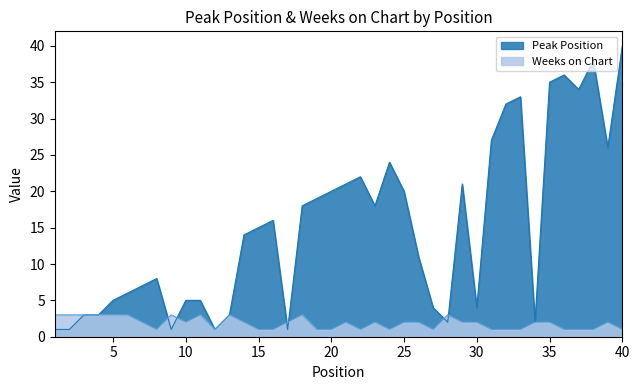

How many Weeks on Chart values are between 1 and 3?

40